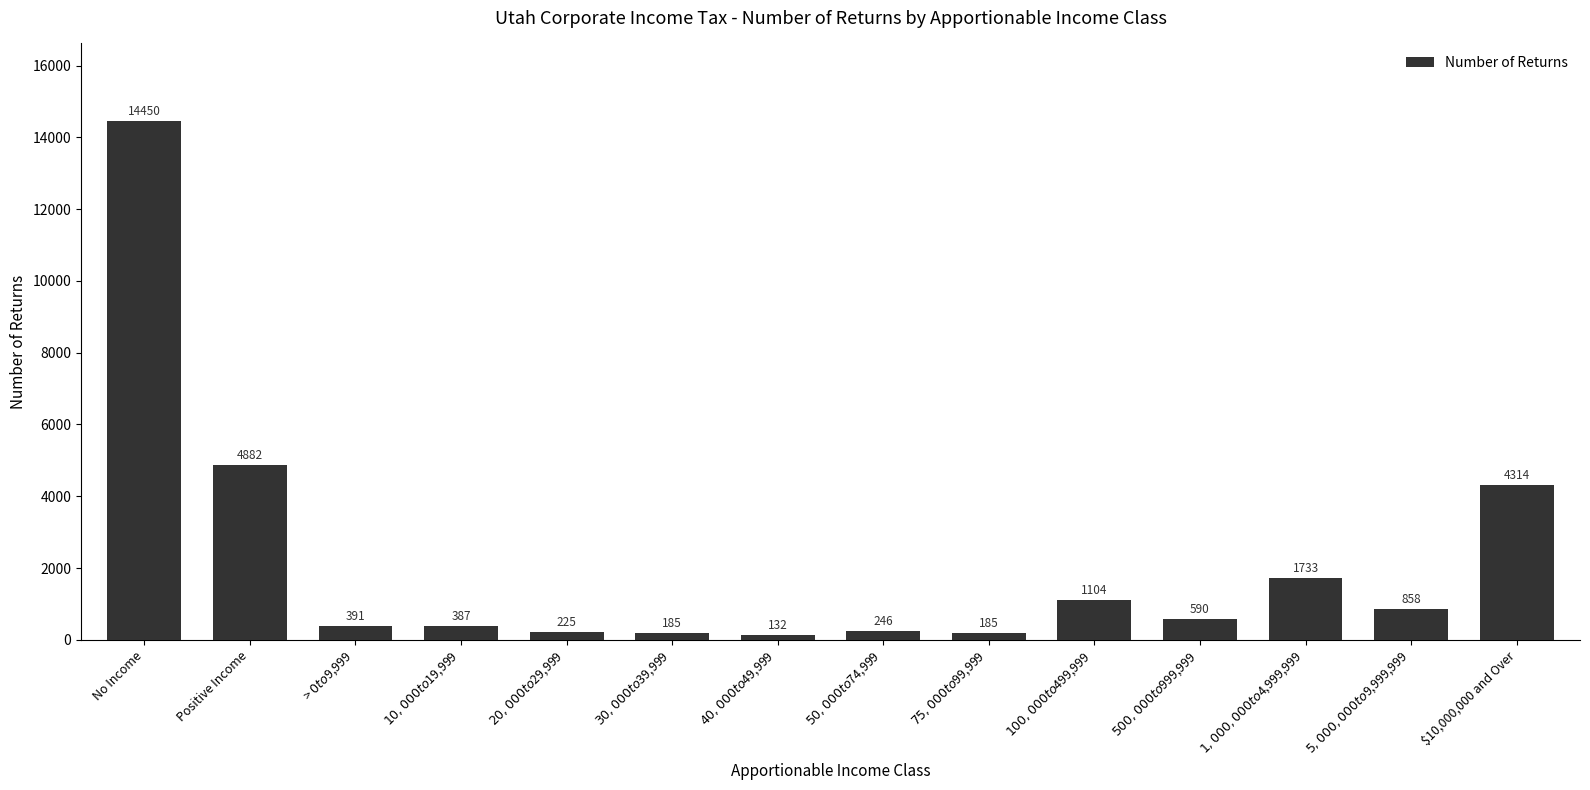

What is the sum of all values?

29682